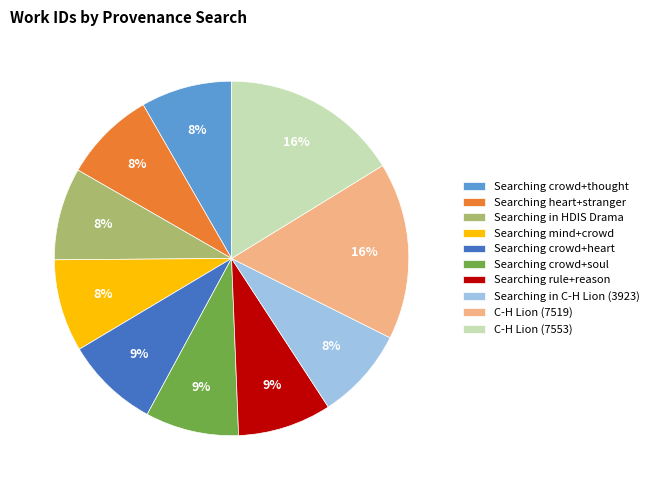

What percentage is the C-H Lion (7553) slice, to the nearest percent?

16%